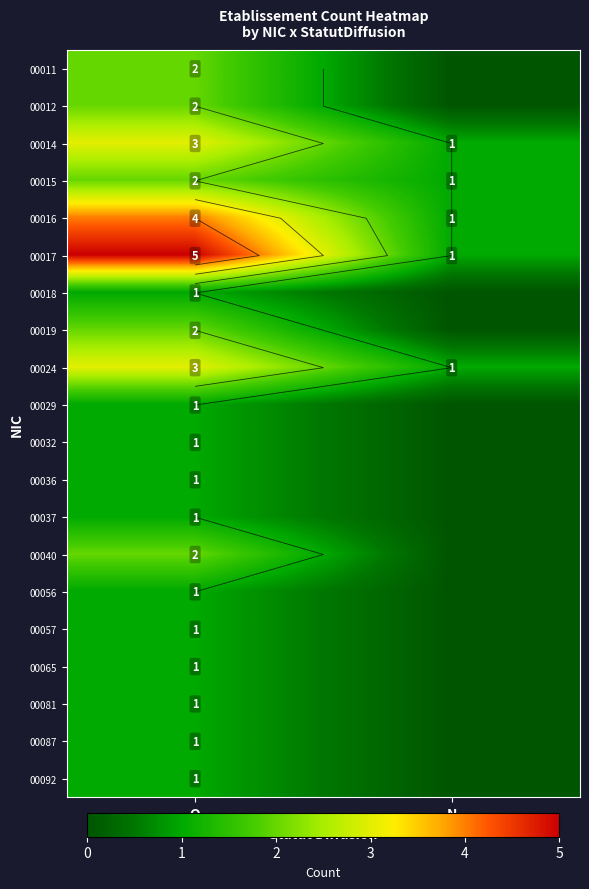

What is the difference between the 00036 values at N and O?

1